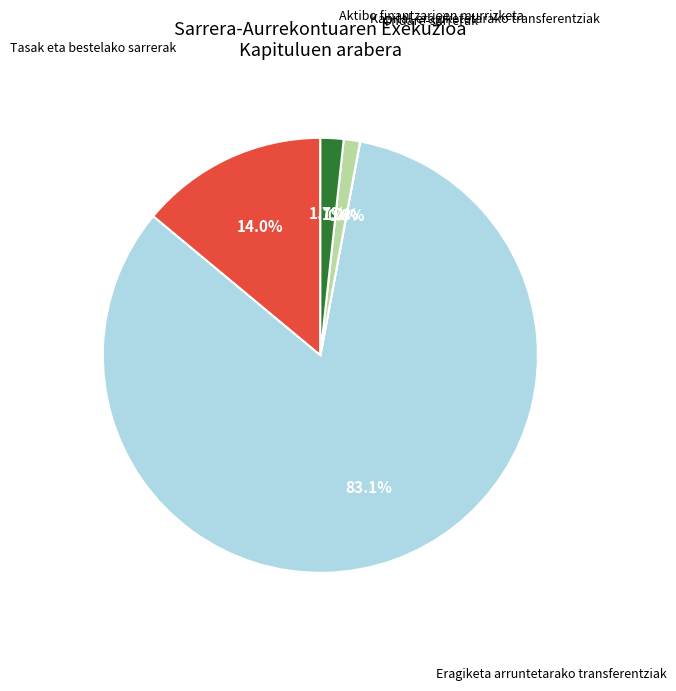

Does any single category account for the majority?

Yes